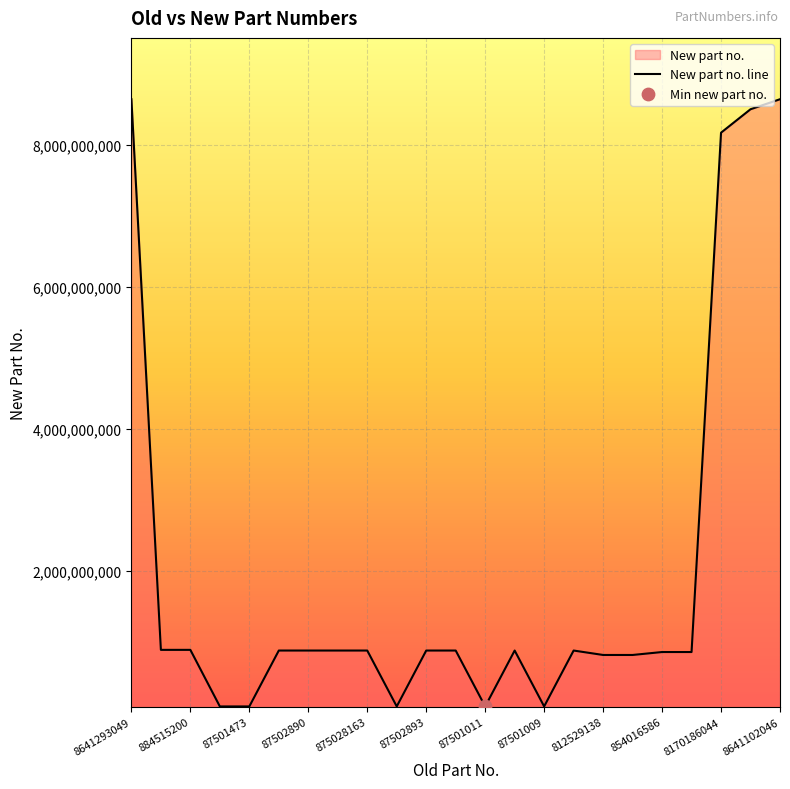

What is the greatest value displayed?

8641293055